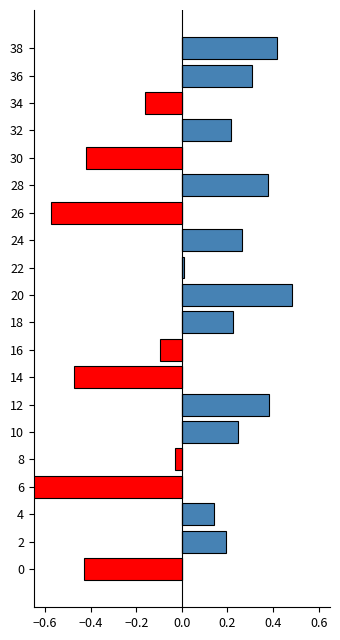

Are the bars grouped side by side (vs. stacked)?

Yes